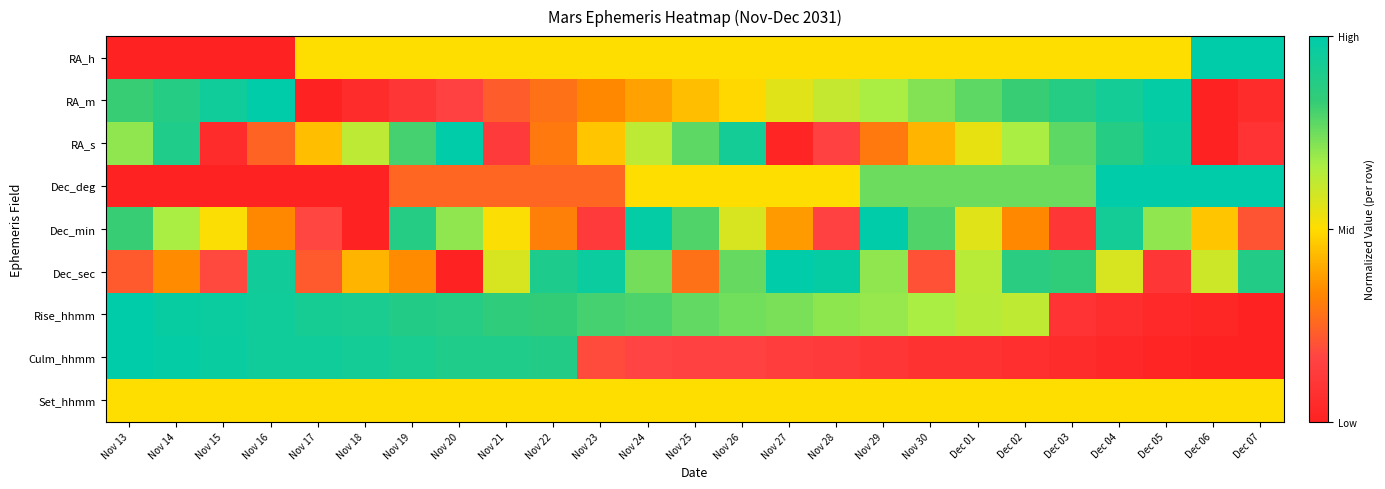

What is the total value across all series at Dec 05?

4.8